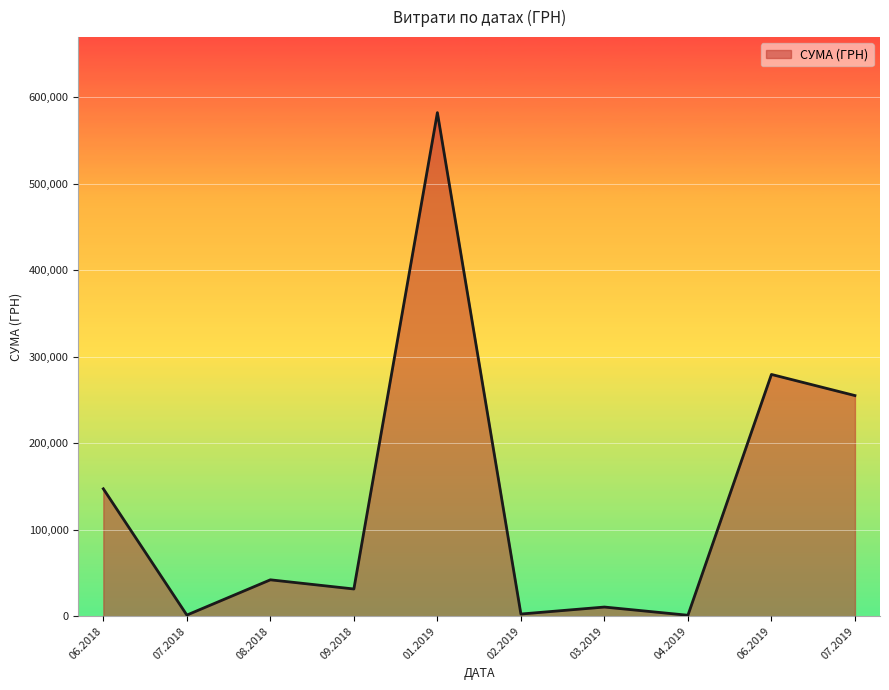

What is the difference between the values at 01.2019 and 07.2019?

327009.5